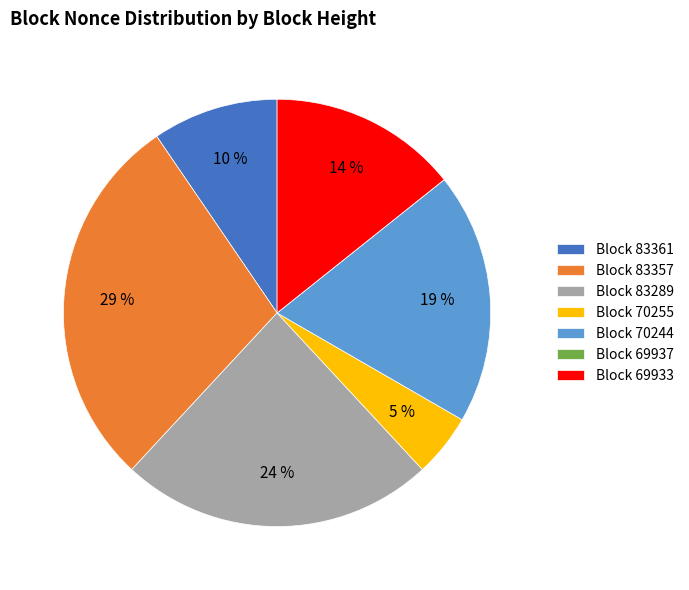

What is the ratio of the value at Block 69933 to the value at Block 83357?

0.5